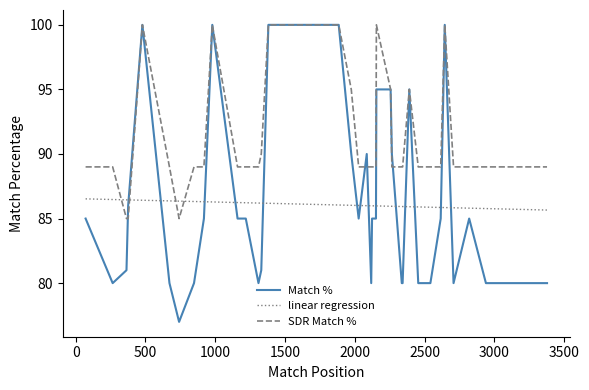

What is the value of the Match % point at the 32nd from the left?

80